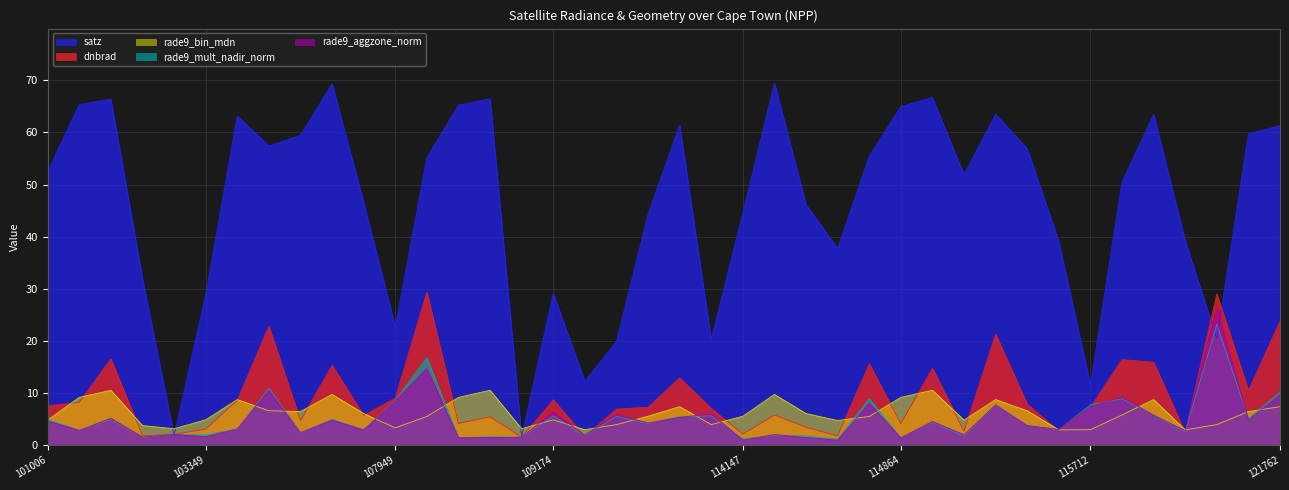

Read the satz value at 102872.

65.3